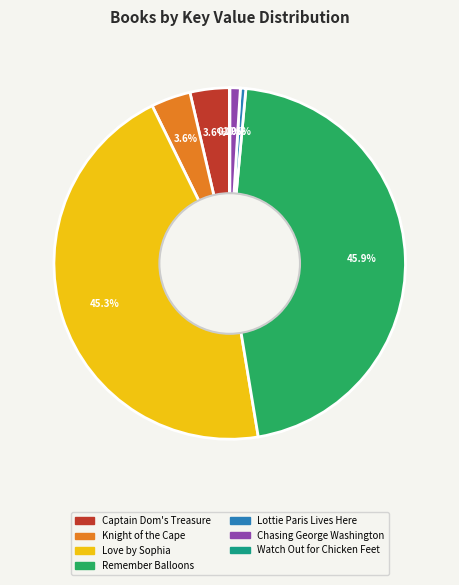

Does any single category account for the majority?

No